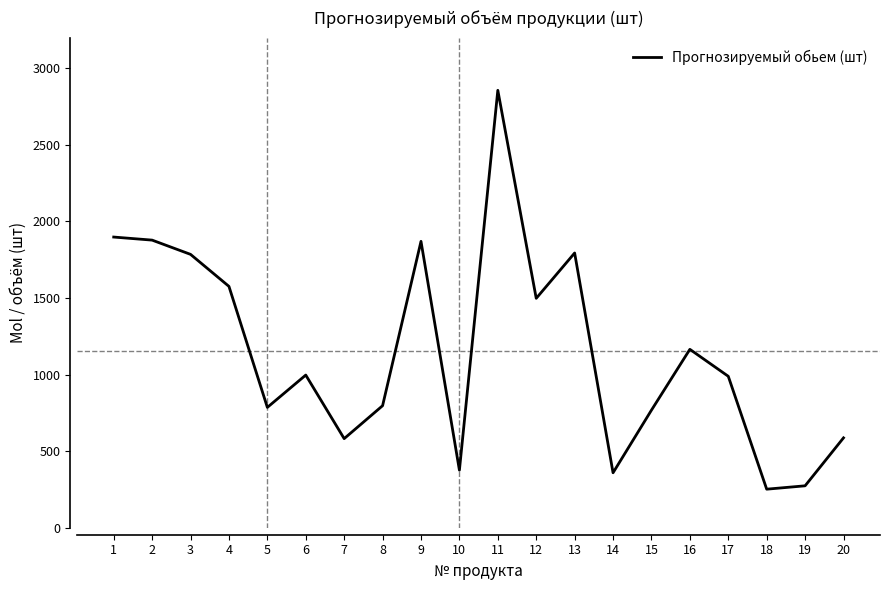

What is the minimum value shown in the chart?

252